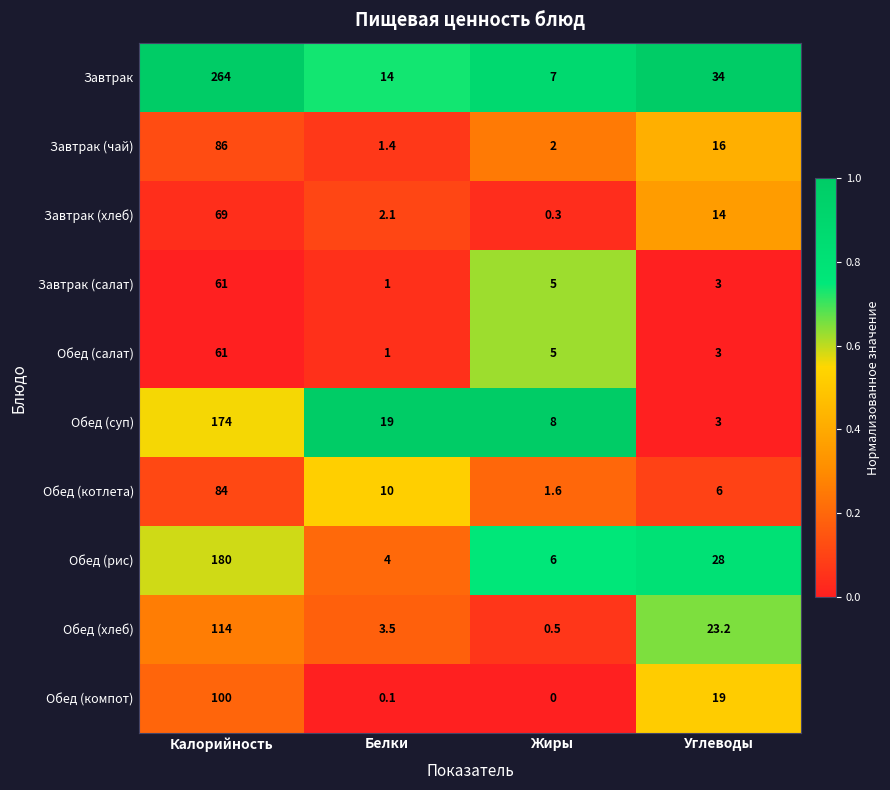

At how many categories does at least one series exceed 0?

4